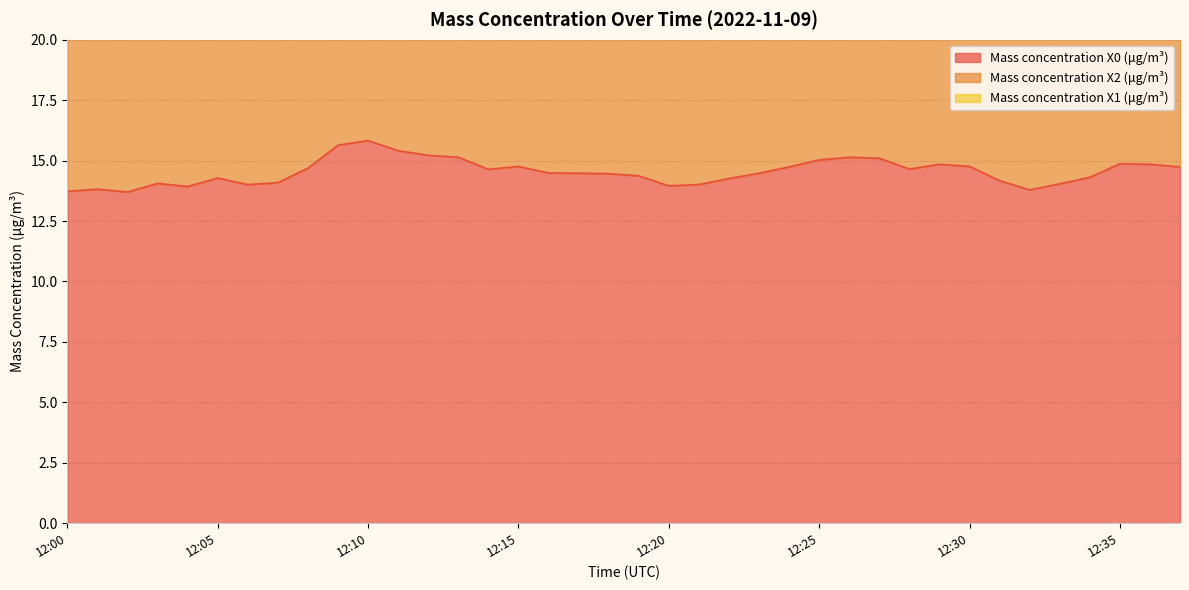

Where is the first local maximum for Mass concentration X0 (μg/m³)?

12:01